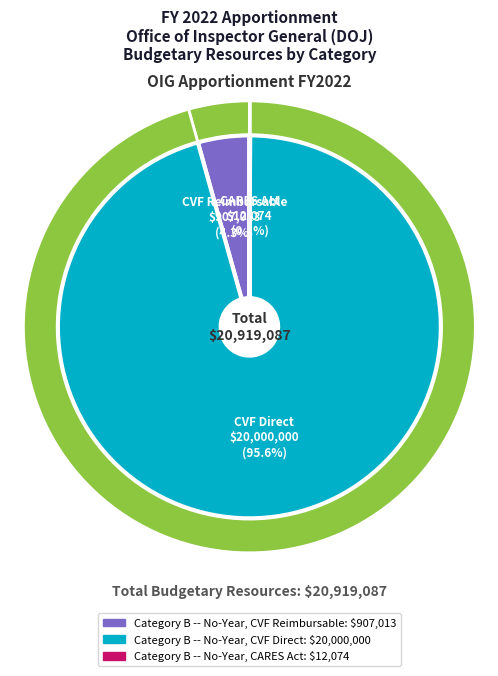

Is Category B -- No-Year, CVF Direct the majority of the pie?

Yes